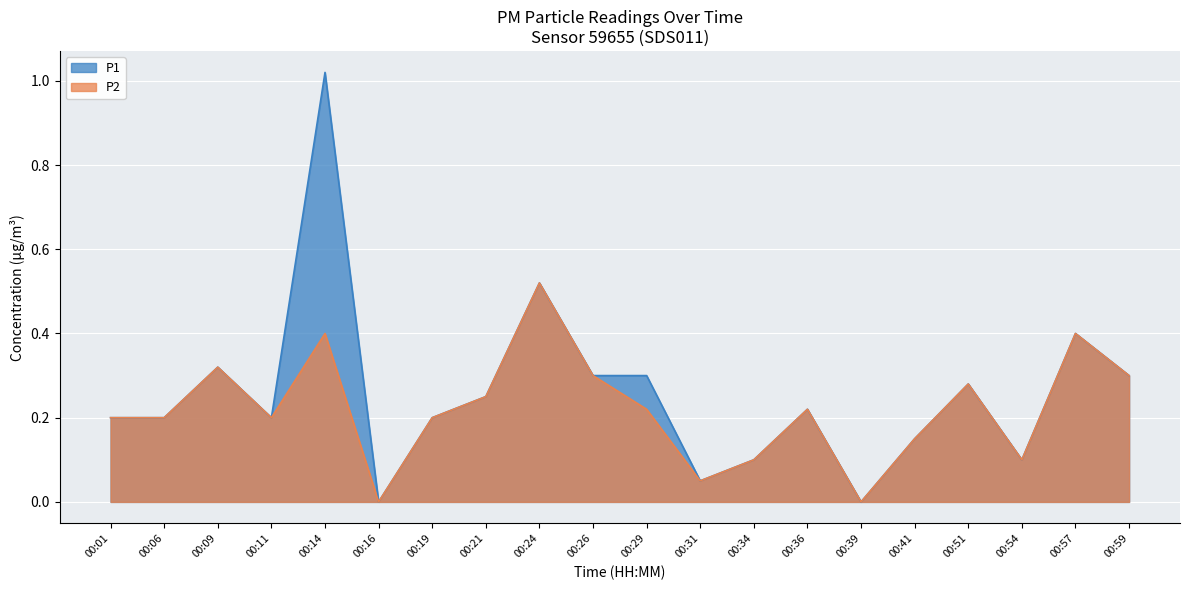

Count the number of categories in the chart.

20